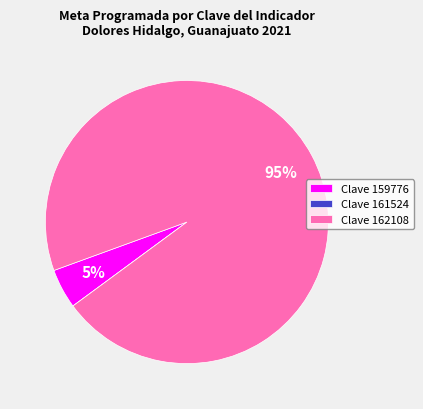

What percentage is the Clave 162108 slice, to the nearest percent?

95%